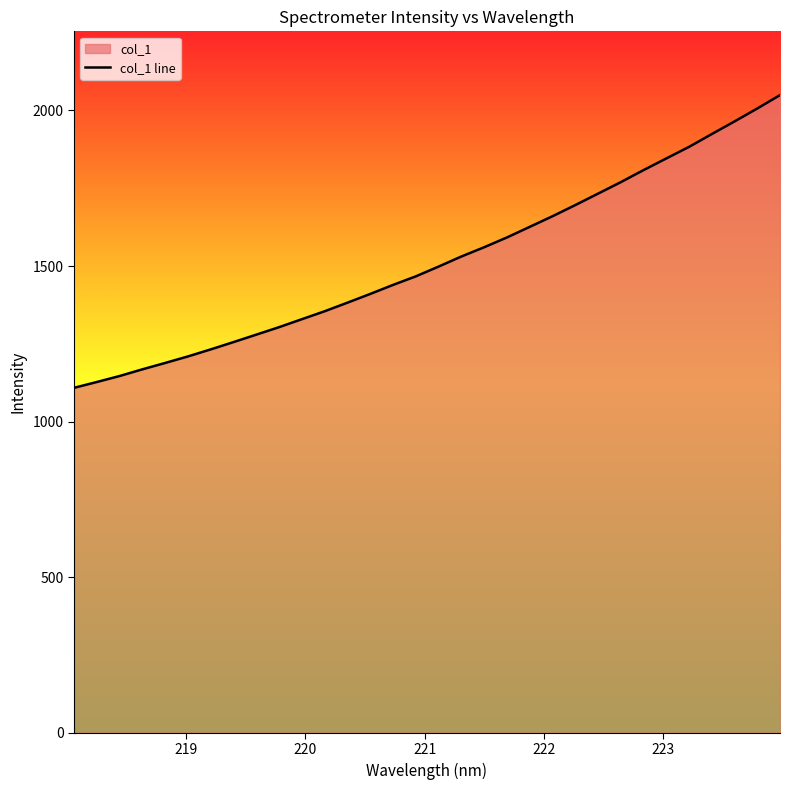

Does the chart display data point markers on the line(s)?

No